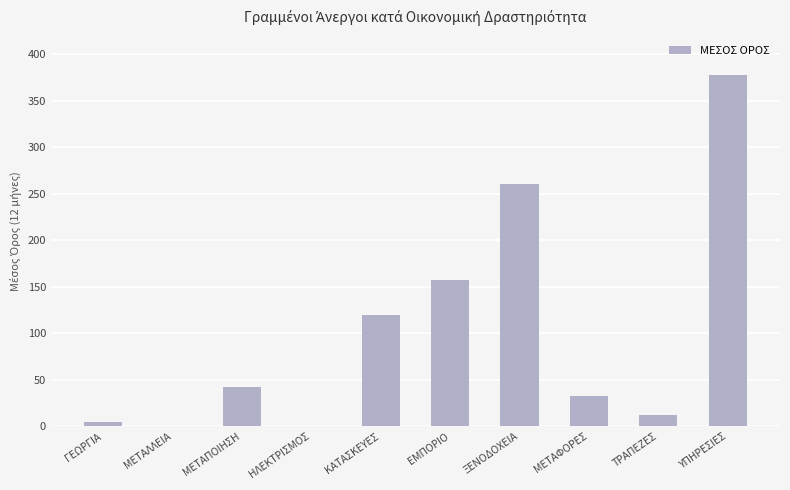

Count the number of values greater than 42.

5